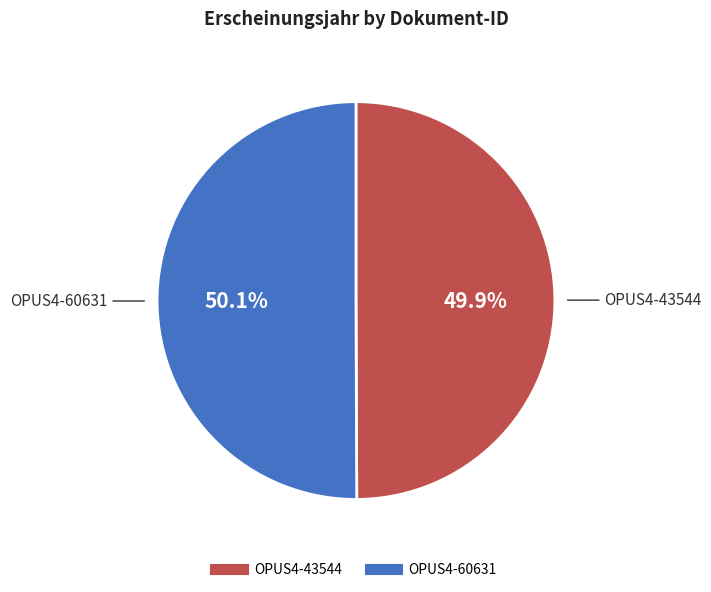

What percentage is the OPUS4-43544 slice, to the nearest percent?

50%